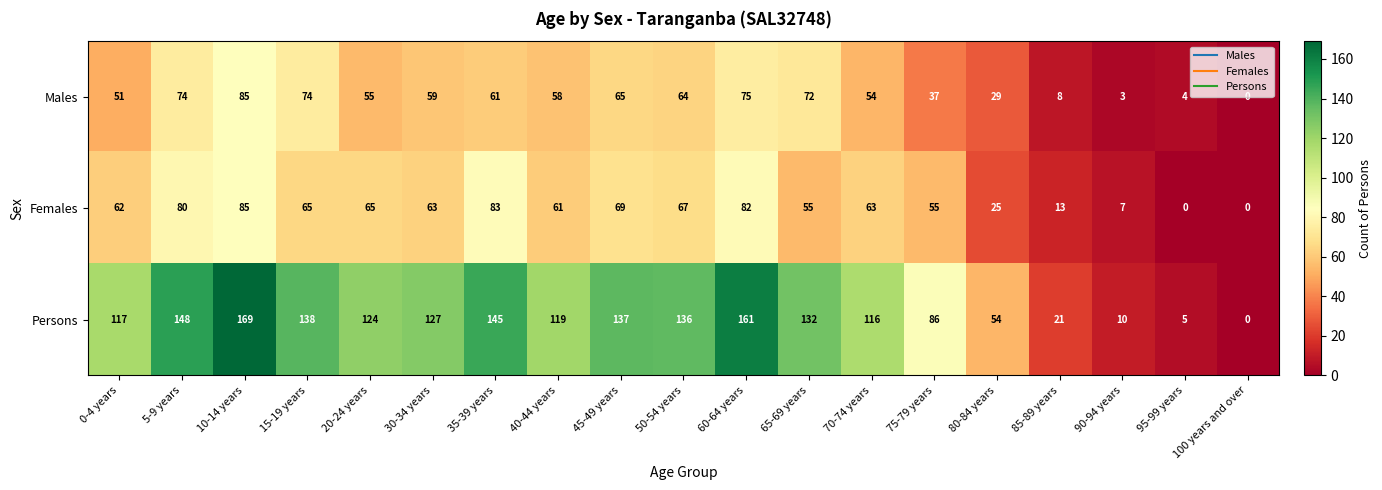

At which category does the chart reach its peak across all series?

10-14 years